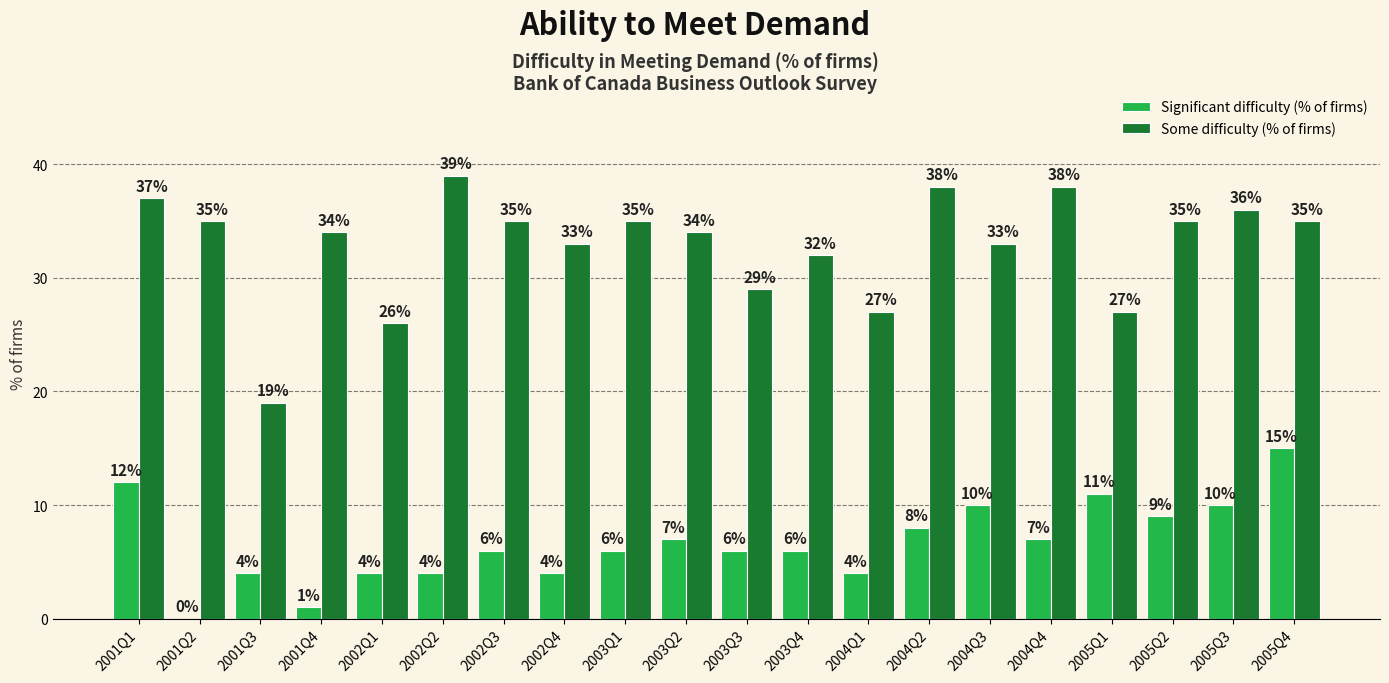

Between 2002Q1 and 2003Q3, which series saw the biggest shift?

Some difficulty (% of firms)